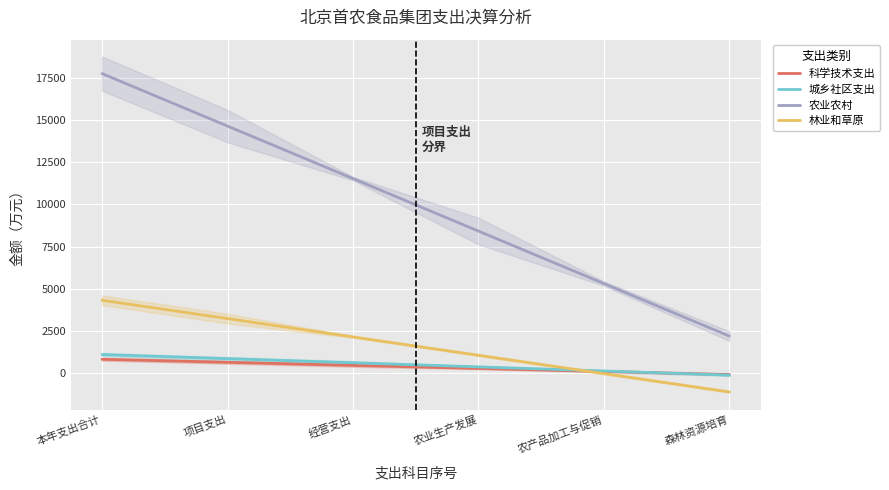

The value of 农业农村 at 农产品加工与促销 is 8789.7. True or false?

False